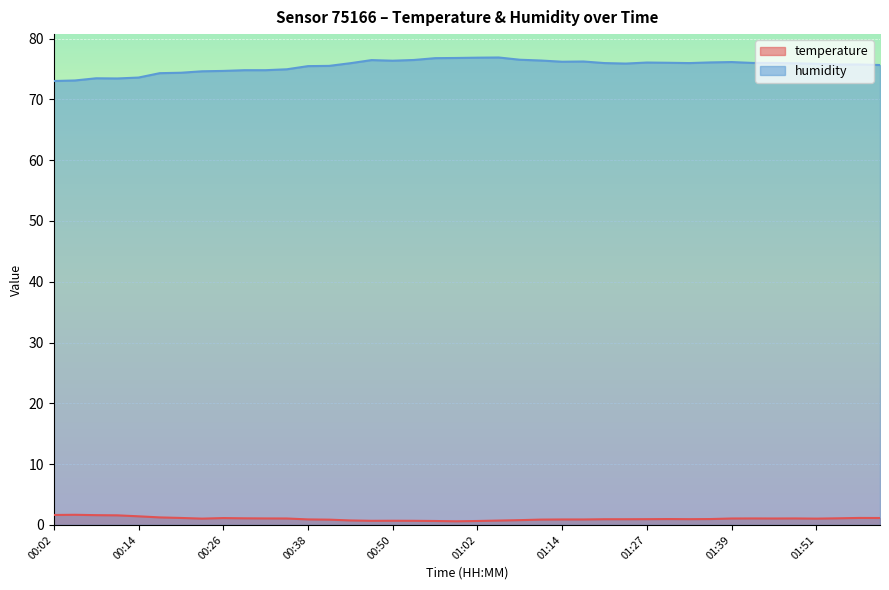

Which series changed the most between 00:11 and 01:36?

humidity